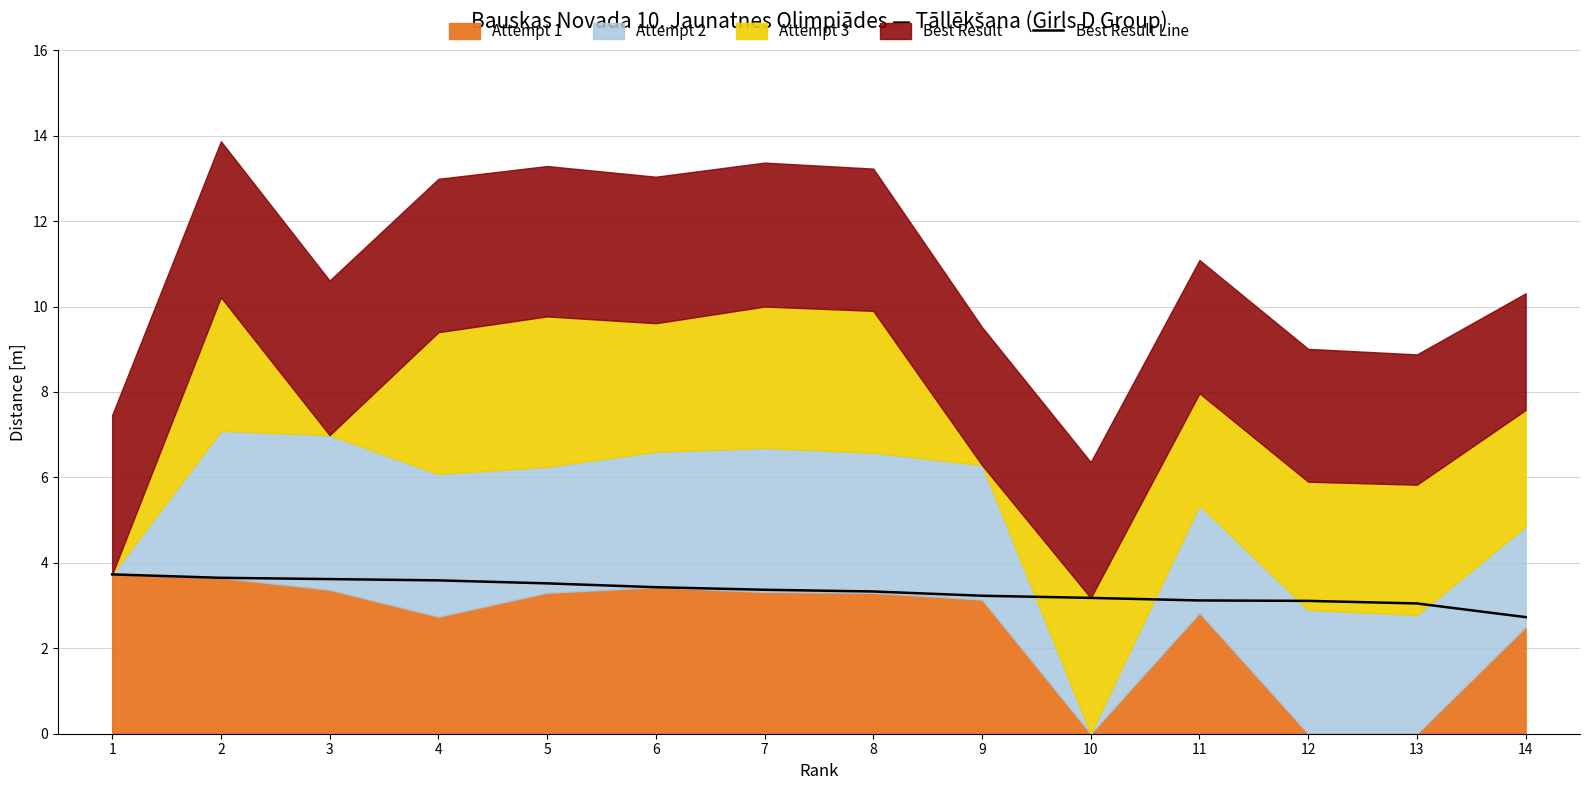

Where is the data nearest to the value 3?

13